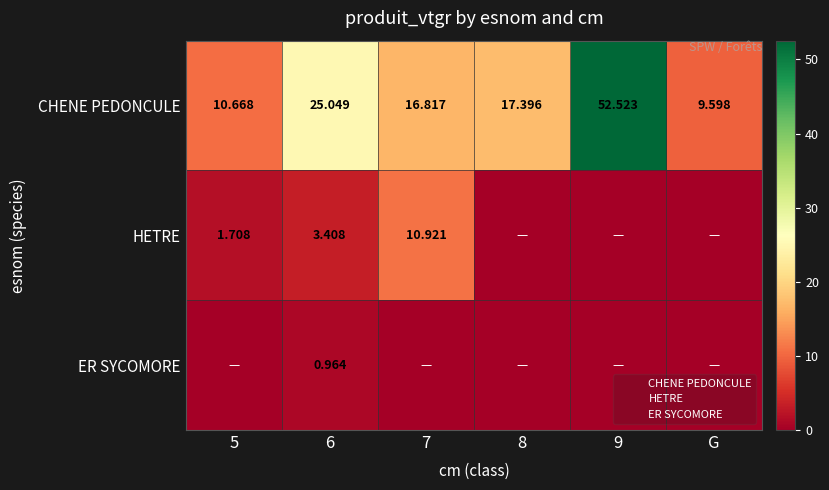

Which category has the lowest value in the CHENE PEDONCULE series?

G